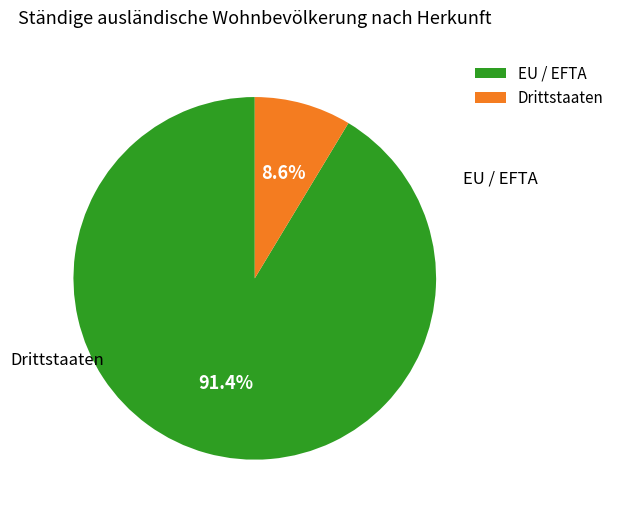

True or false: Drittstaaten accounts for 1% of the total.

False